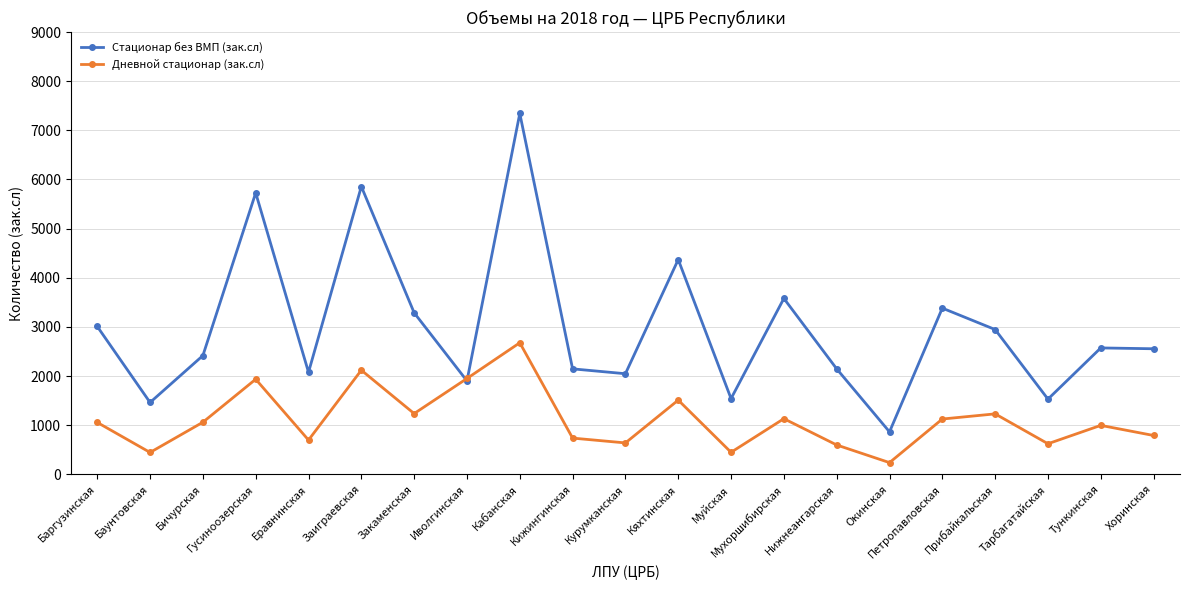

What is the difference between the maximum and second lowest values in the Дневной стационар (зак.сл) series?

2232